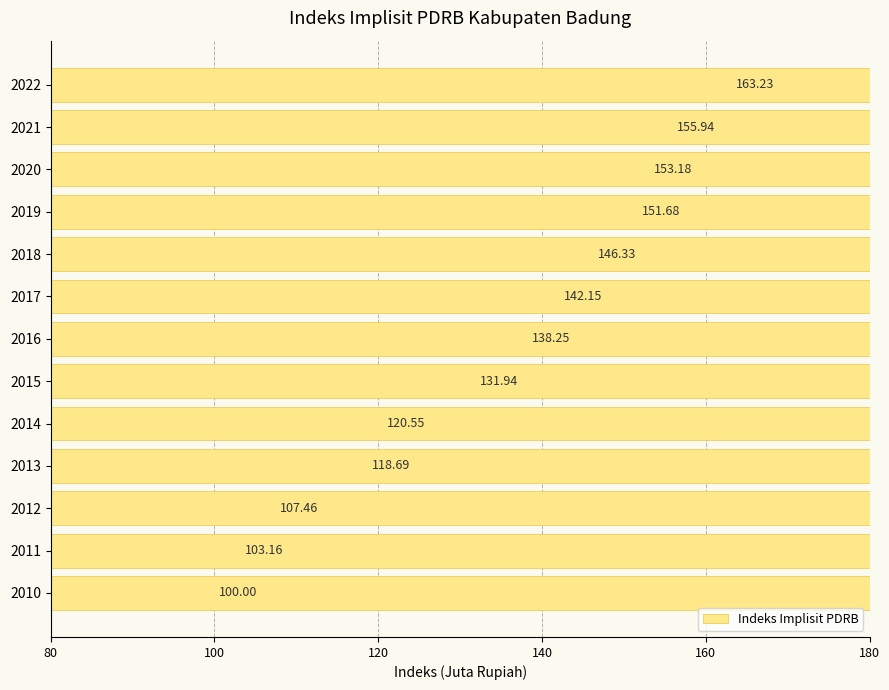

Reading left to right, extract all data points from this chart.

100.0	103.2	107.5	118.7	120.6	131.9	138.2	142.2	146.3	151.7	153.2	155.9	163.2